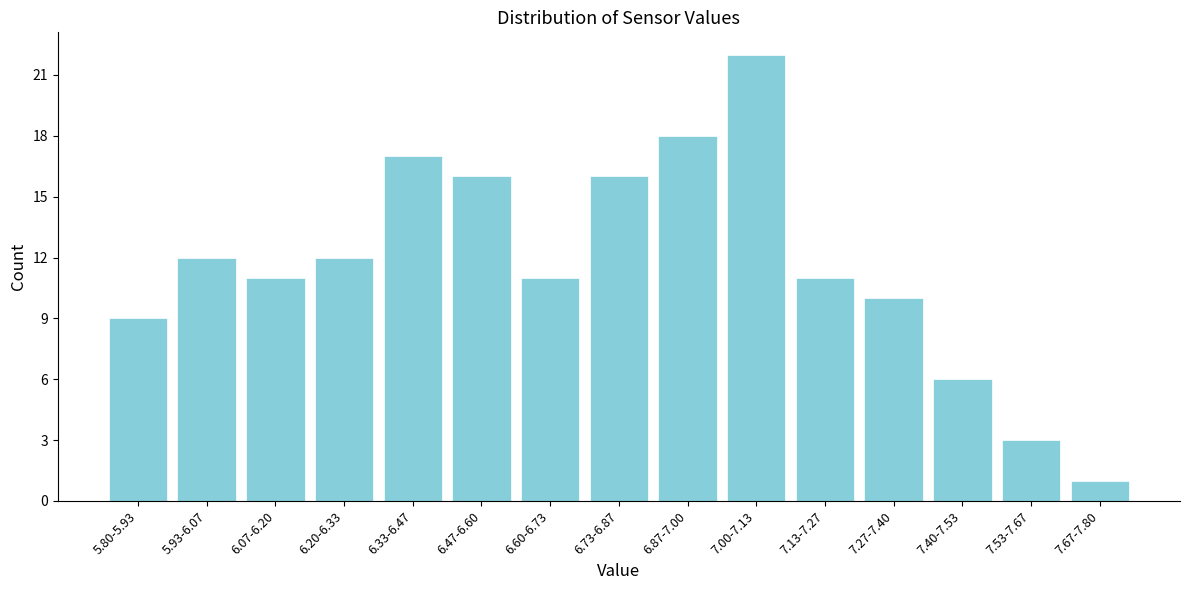

Reading left to right, list all the values displayed in this chart.

9	12	11	12	17	16	11	16	18	22	11	10	6	3	1